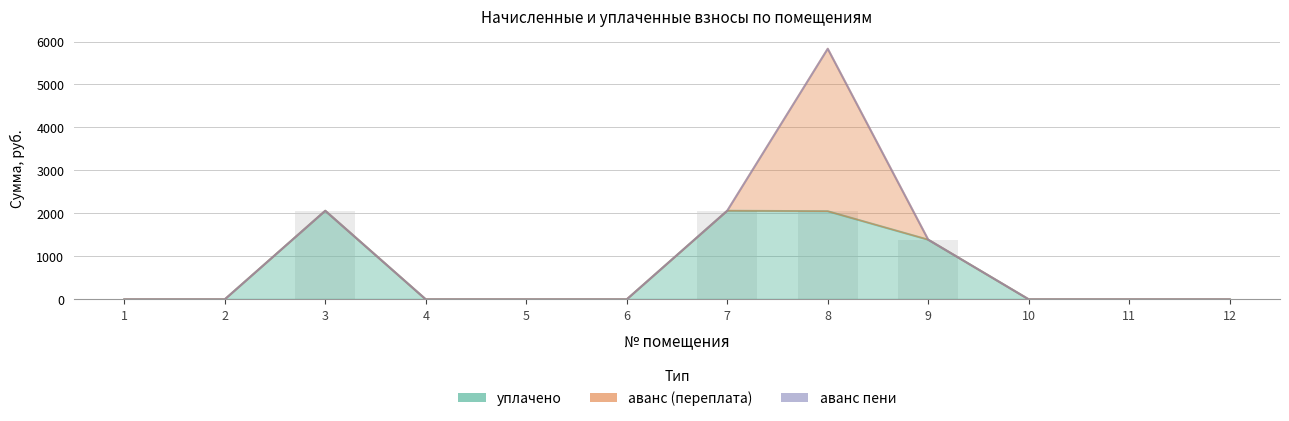

Does the chart contain any negative values?

No